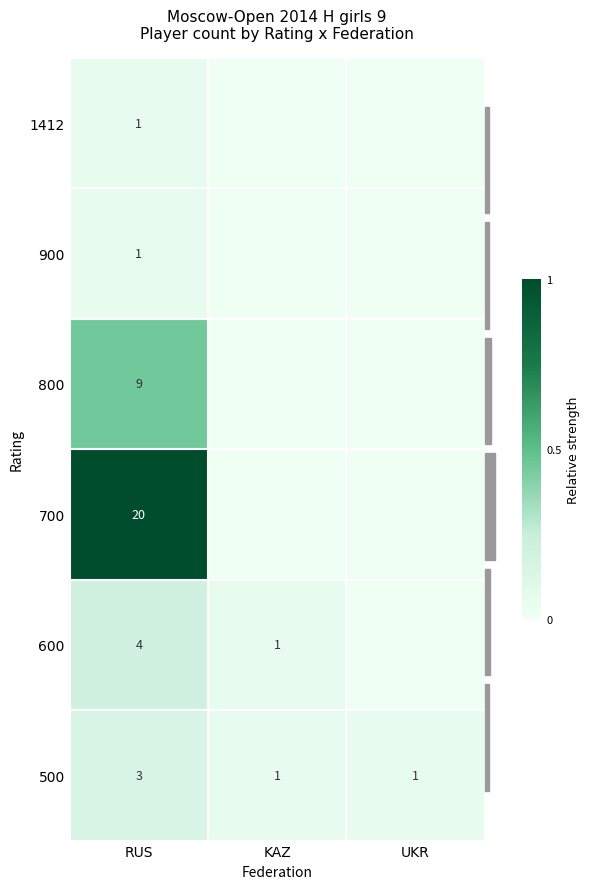

Is it true that 600 equals 2 at KAZ?

False